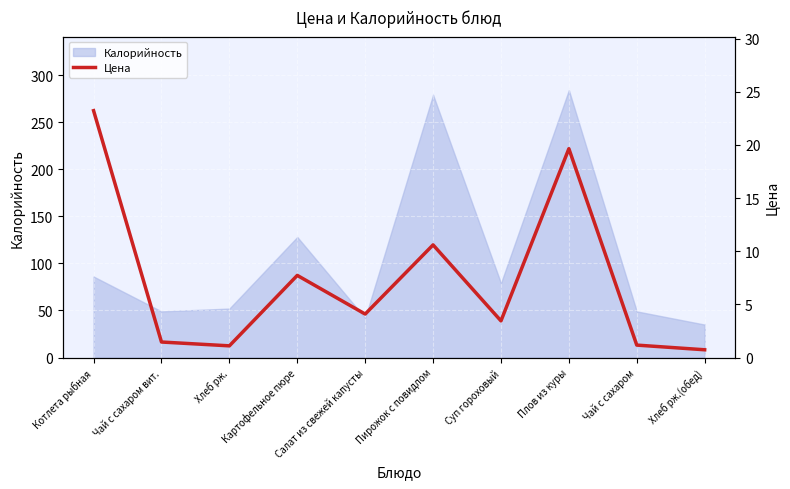

What is the difference between the values at Чай с сахаром вит. and Хлеб рж.?

0.4